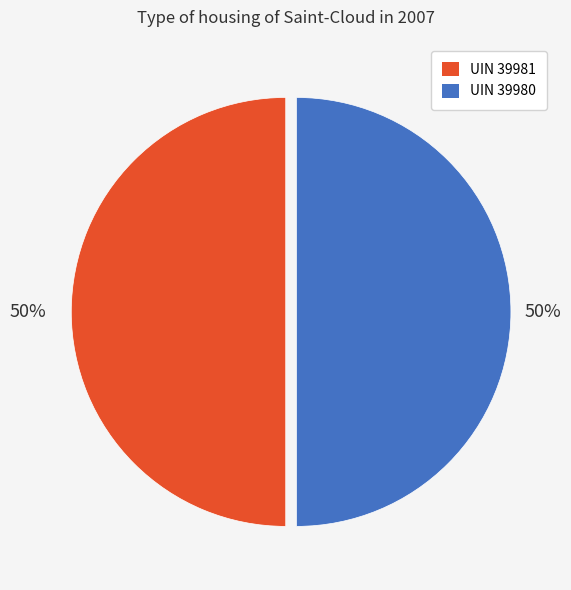

How many segments does this pie chart have?

2